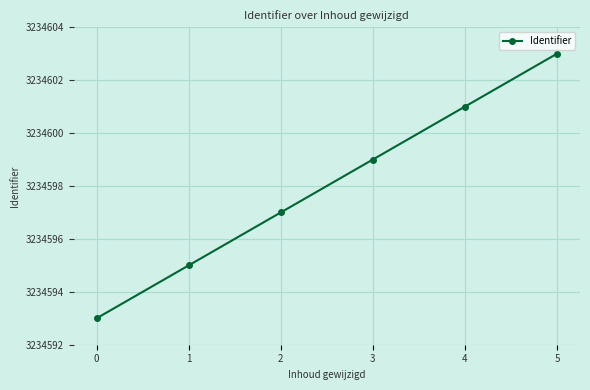

Approximately how many times larger is the value at 1 compared to 5?

1.0